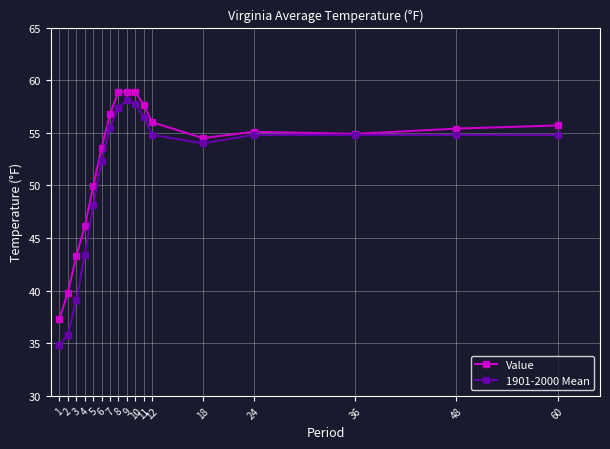

Reading left to right, extract all data points from this chart.

Value: 37.3	39.8	43.3	46.1	49.9	53.6	56.8	58.9	58.9	58.9	57.6	56.0	54.5	55.1	54.9	55.4	55.7
1901-2000 Mean: 34.8	35.8	39.1	43.4	48.1	52.3	55.5	57.4	58.1	57.7	56.5	54.8	54.0	54.8	54.8	54.8	54.8